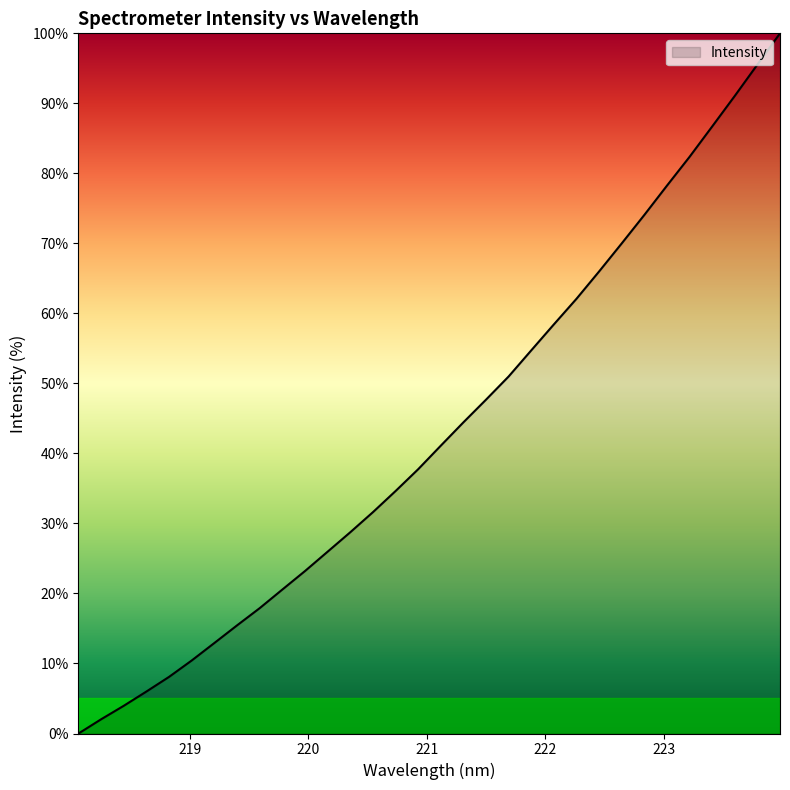

What is the maximum value shown in the chart?

100.0